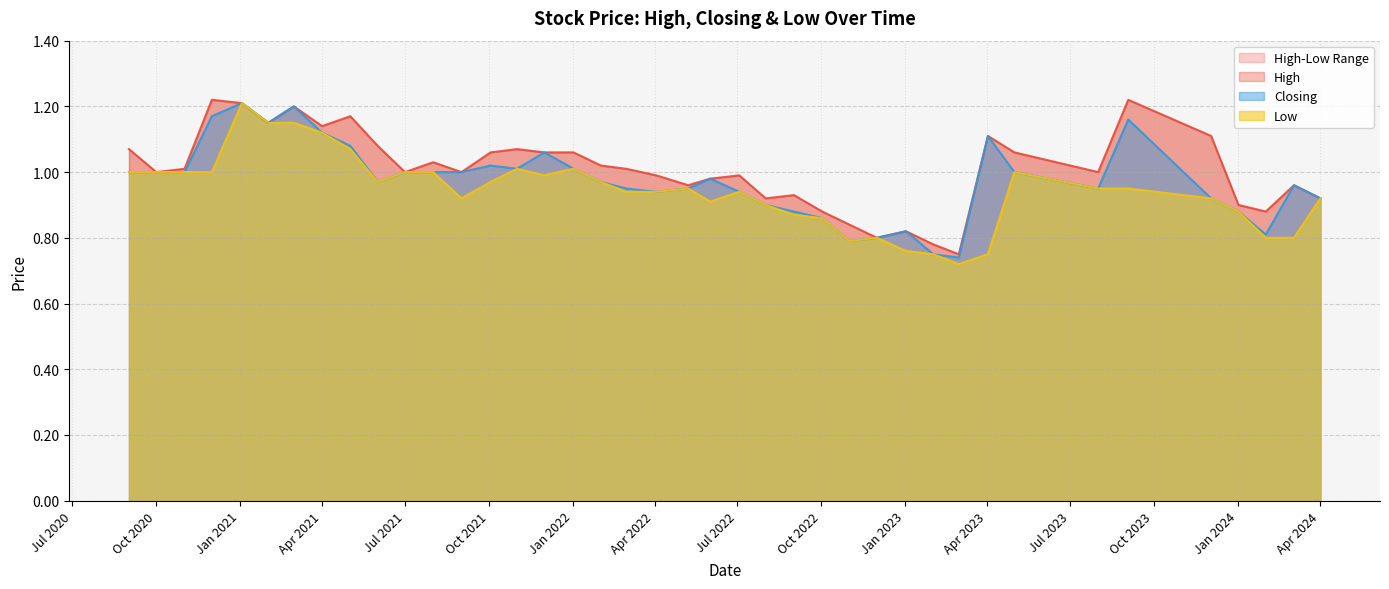

Which has a higher value, 01/02/2023 or 03/07/2022?

03/07/2022